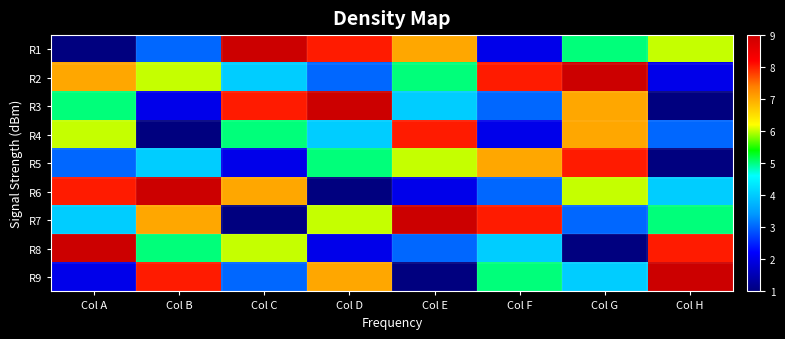

How many categories are shown in the chart?

8